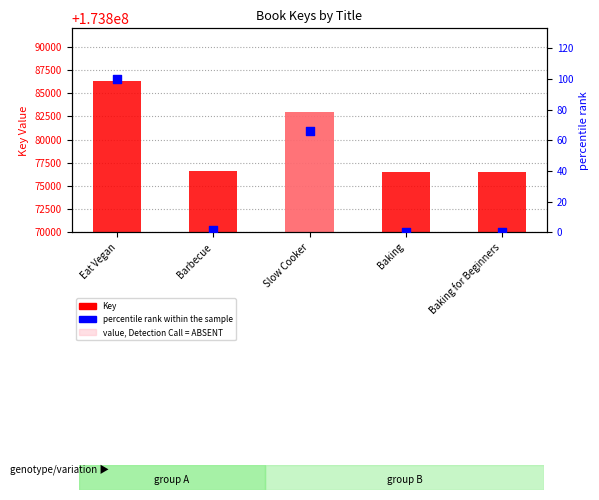

What is the total value across all series at Baking?

173876460.0